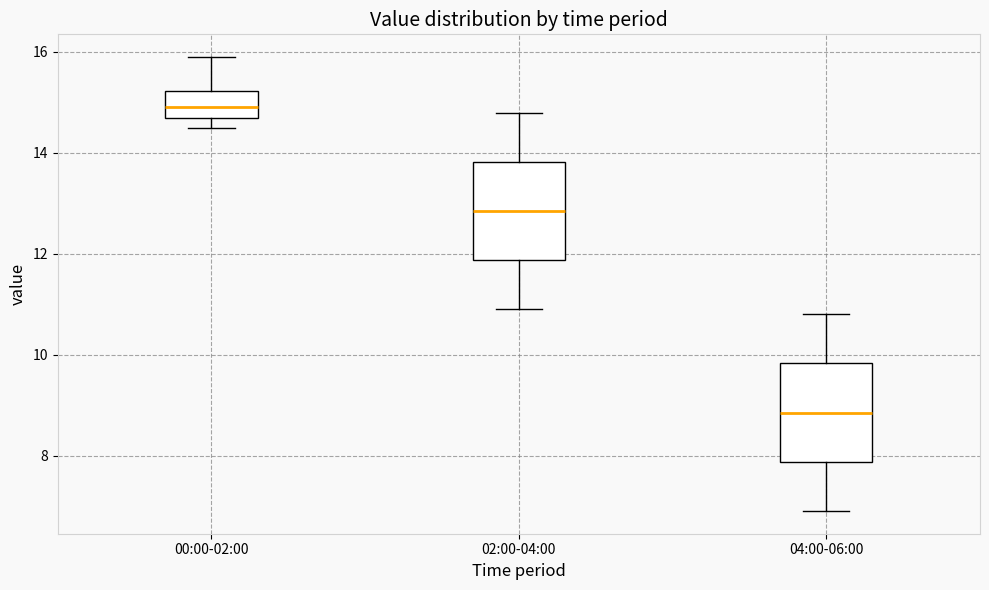

Where does the upper whisker of the box for 00:00-02:00 end on the y-axis? The values are not printed on the chart, so give them approximately, as read against the axis.

16.0